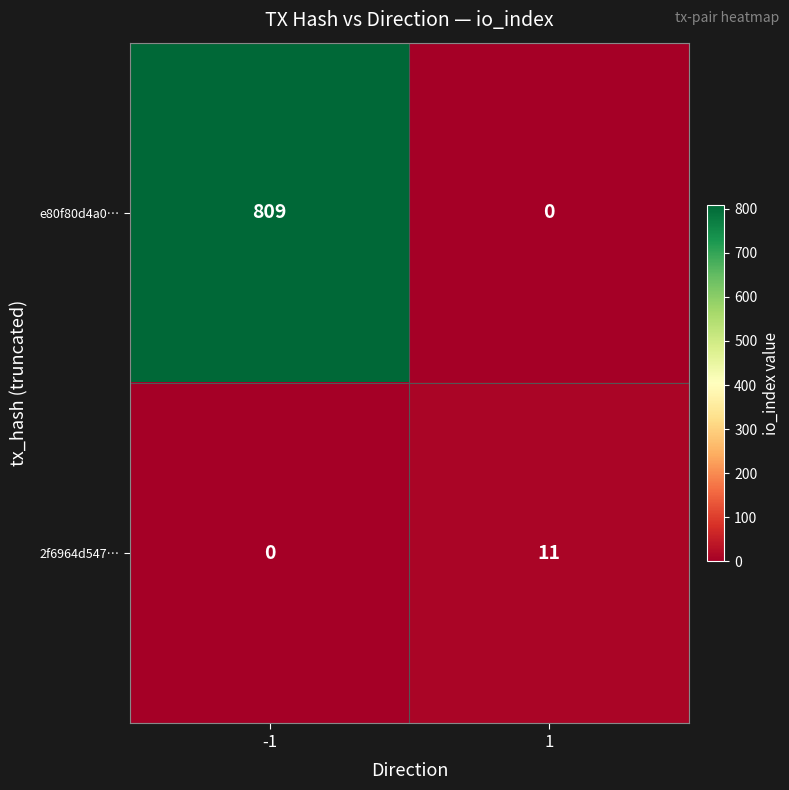

Reading left to right, what are all the values shown in this chart?

e80f80d4a0…: 809	0
2f6964d547…: 0	11